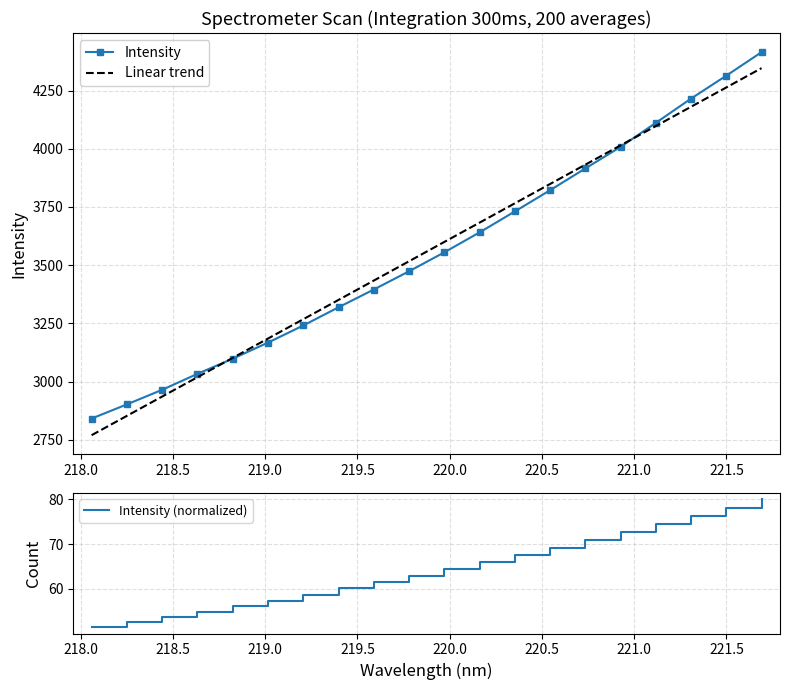

What is the maximum value for Linear trend?

4346.3